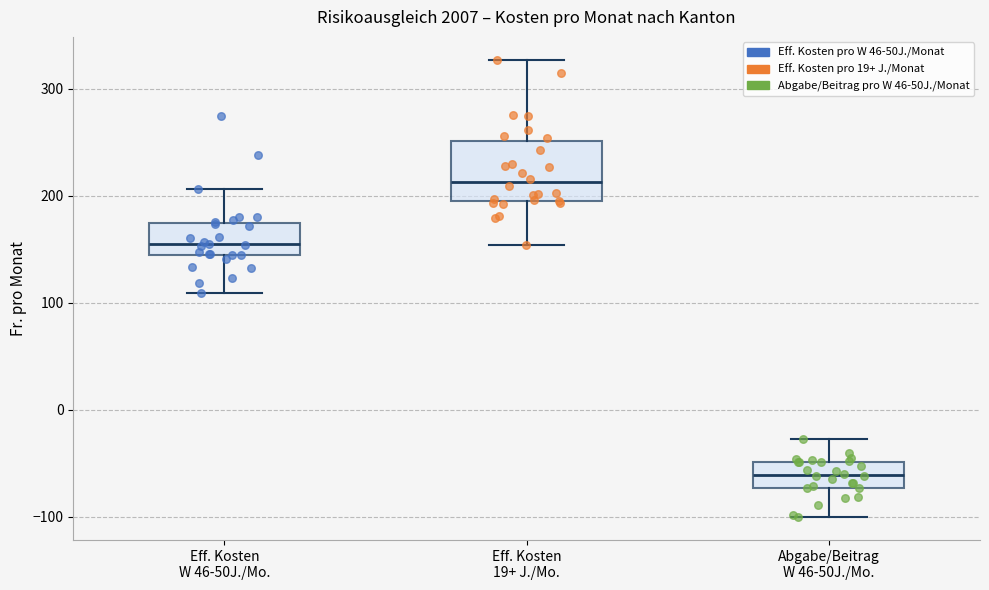

Which box is the tallest, from its lower edge to its upper edge?

Eff. Kosten 19+ J./Mo.